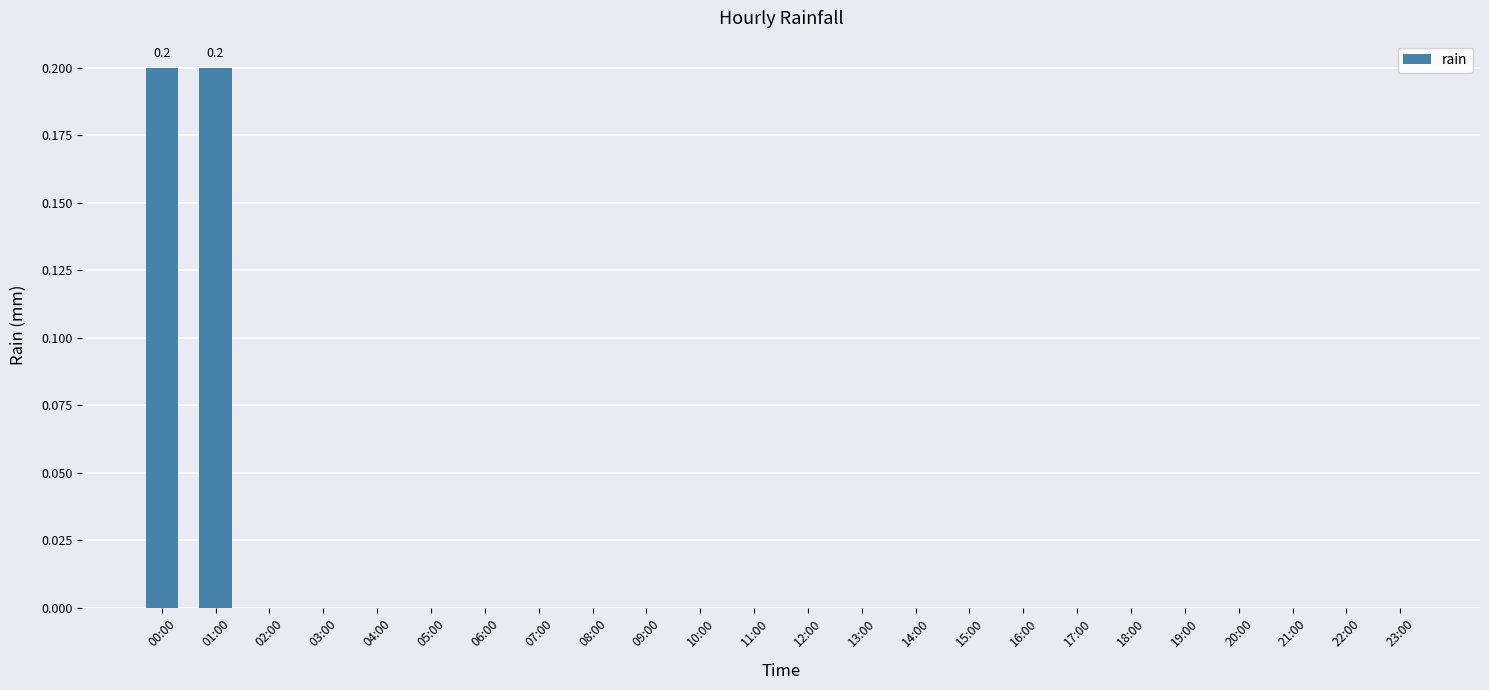

True or false: the data shows -0.1 at 08:00.

False